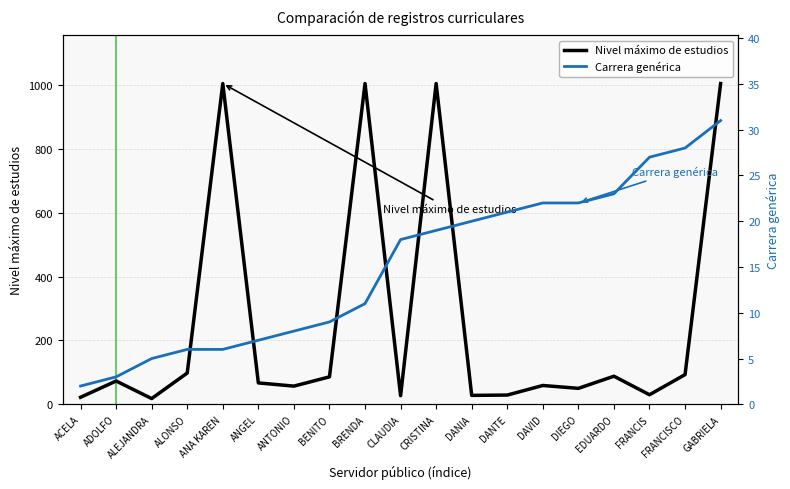

What position from the right is BENITO?

12